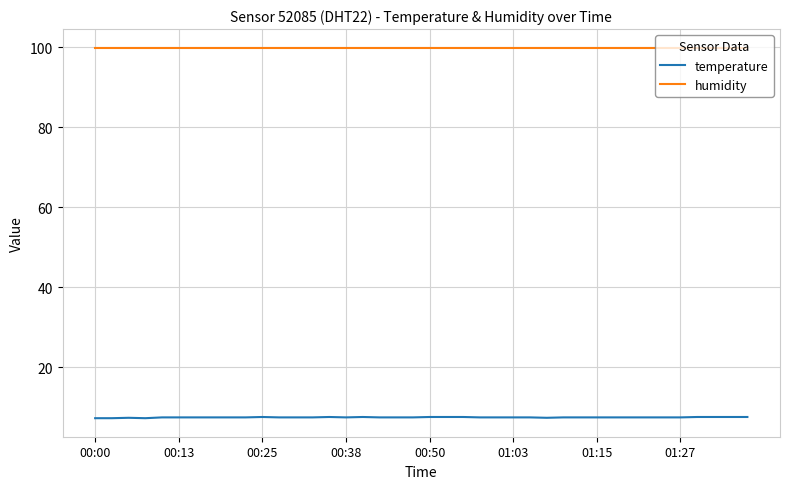

What is the highest value of the humidity series?

99.9